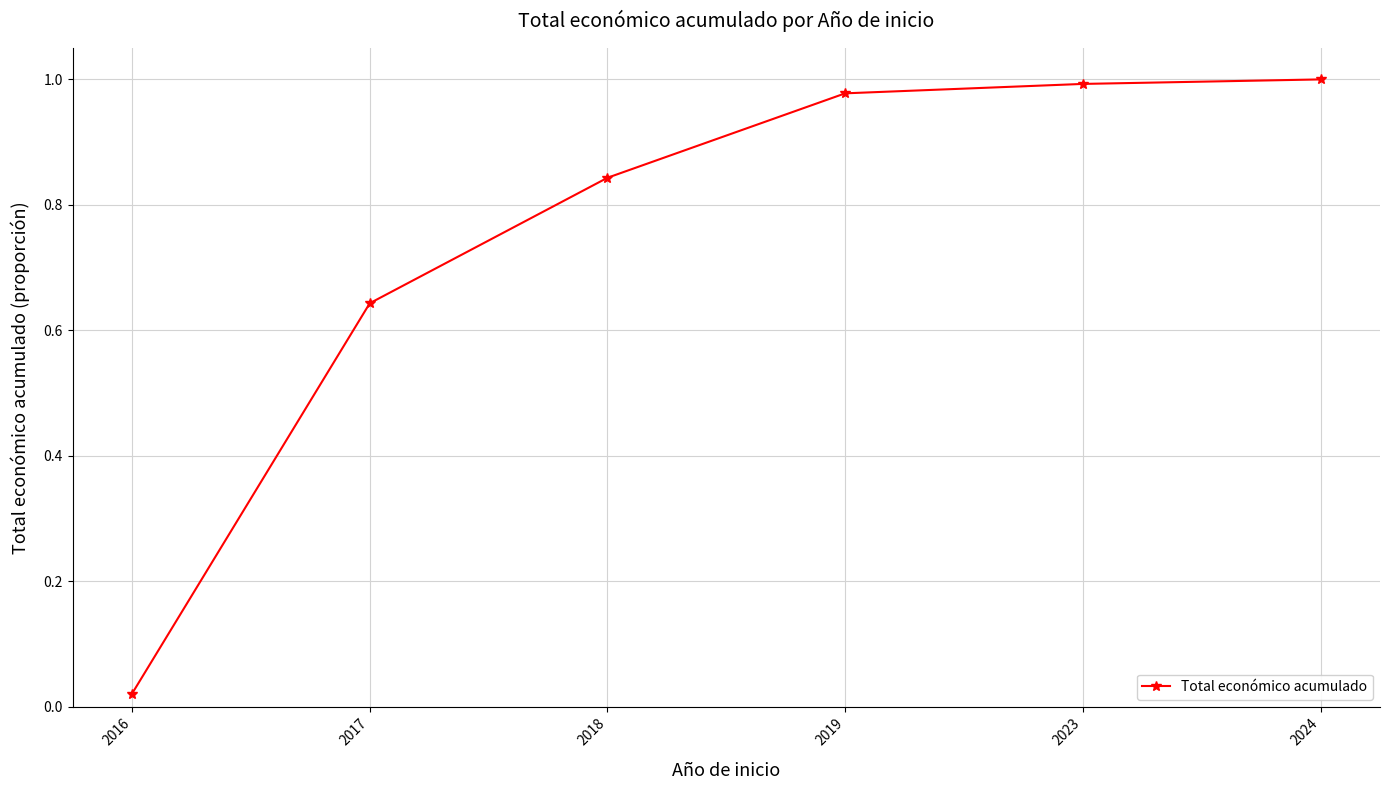

Does the chart display data point markers on the line(s)?

Yes